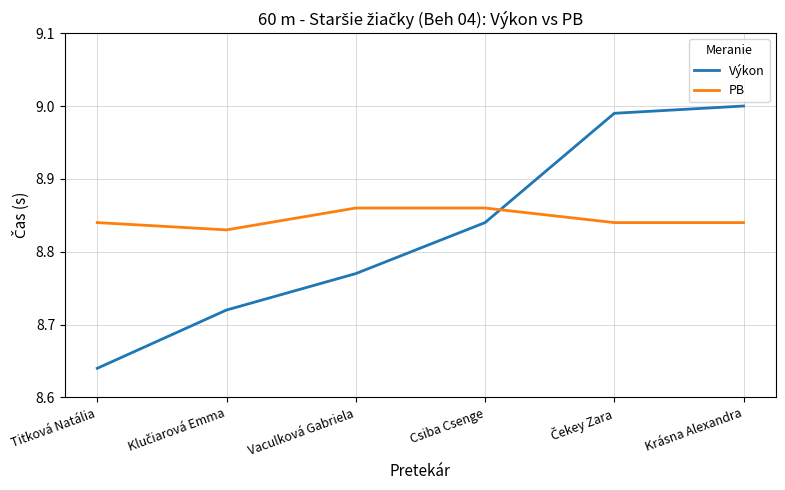

List the series in order of their overall mean, highest first.

PB, Výkon